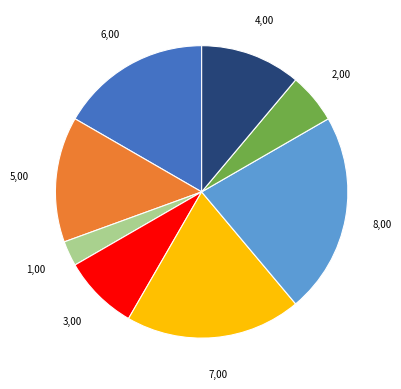

Is there any slice that represents more than half of the pie?

No